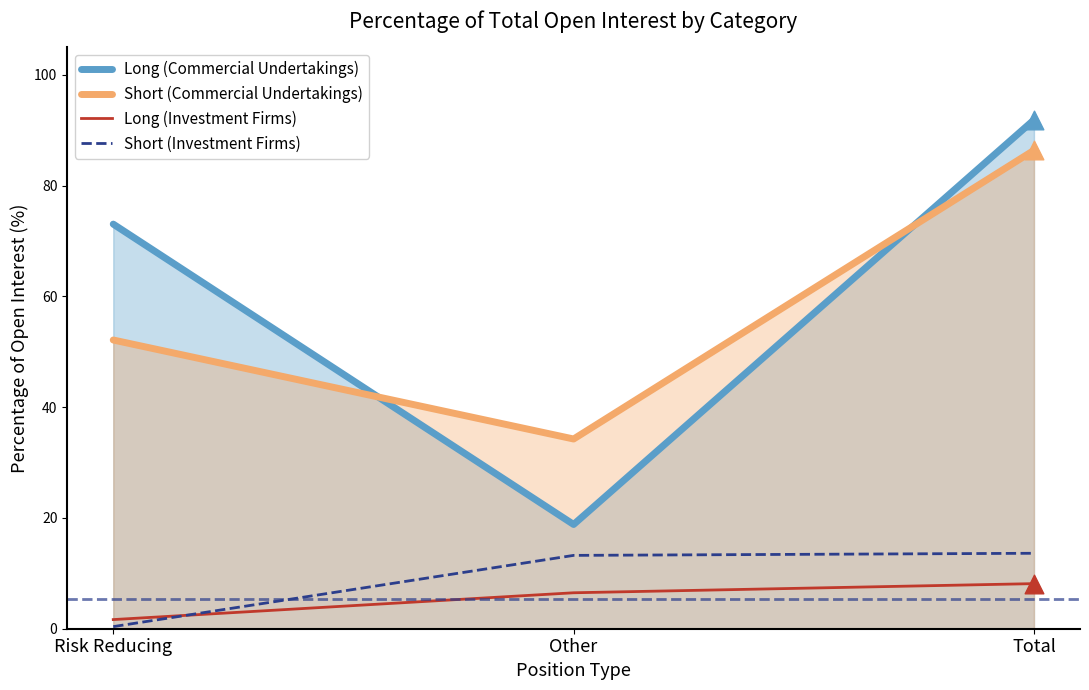

Is the value of Short (Commercial Undertakings) at Total greater than the value of Short (Investment Firms) at Other?

Yes